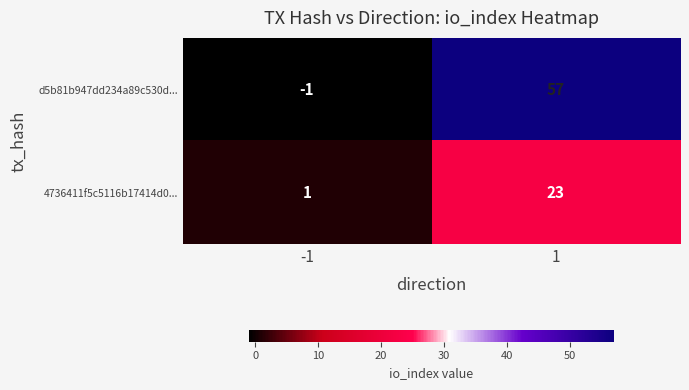

Reading left to right, transcribe all the data shown in this chart.

d5b81b947dd234a89c530d...: -1	57
4736411f5c5116b17414d0...: 1	23